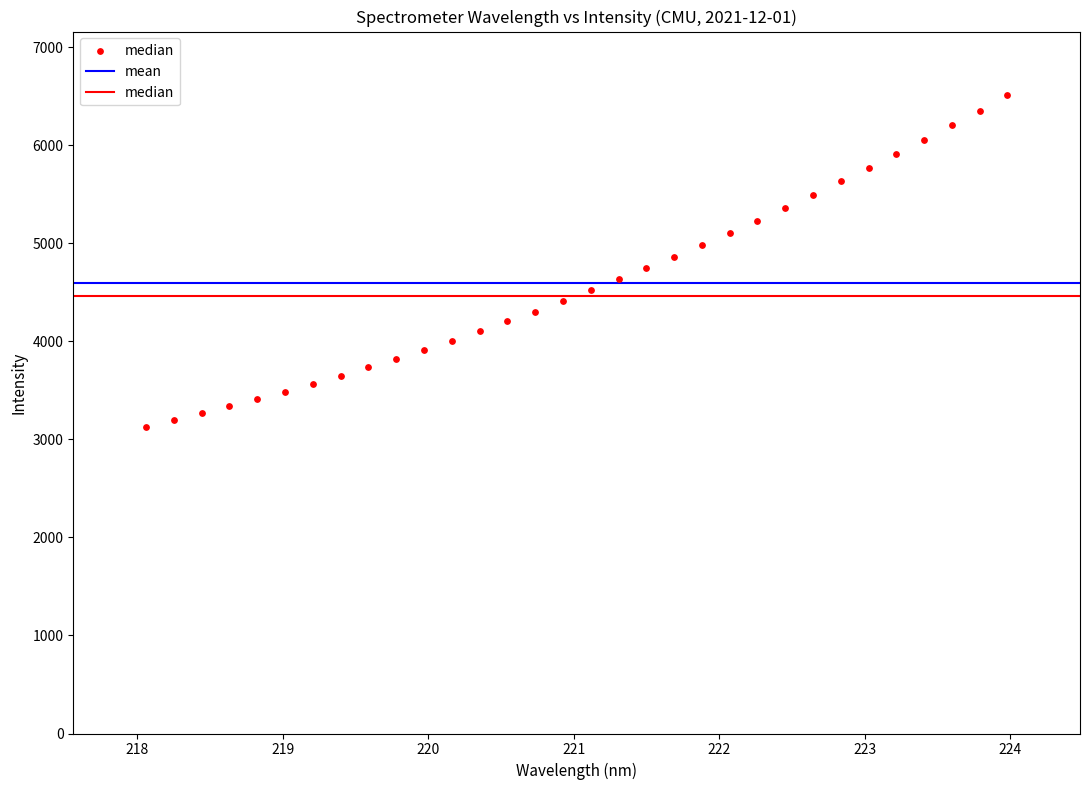

What is the range of Y values (max minus min)?

3379.7